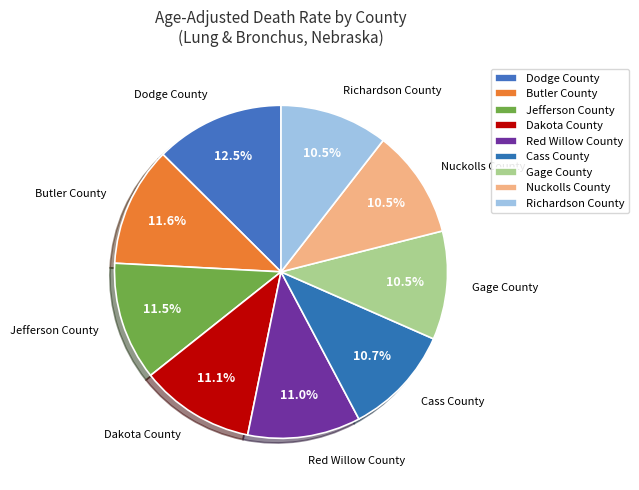

Approximately how many times larger is the value at Cass County compared to Jefferson County?

0.9